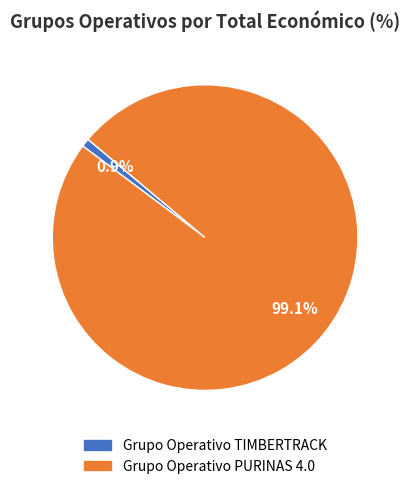

What is the smallest slice in the pie chart?

Grupo Operativo TIMBERTRACK